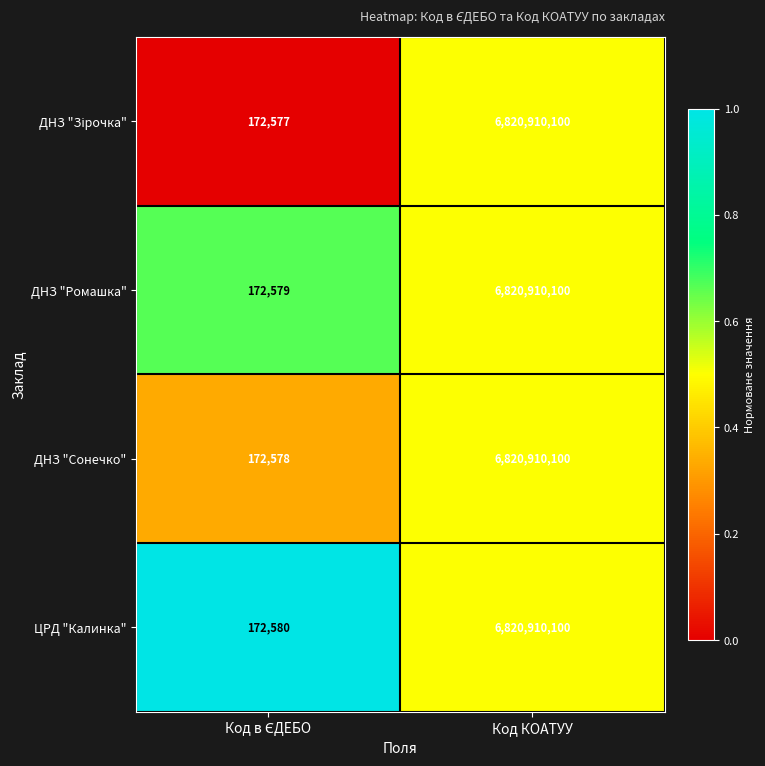

What is the lowest value of the ДНЗ "Ромашка" series?

172579